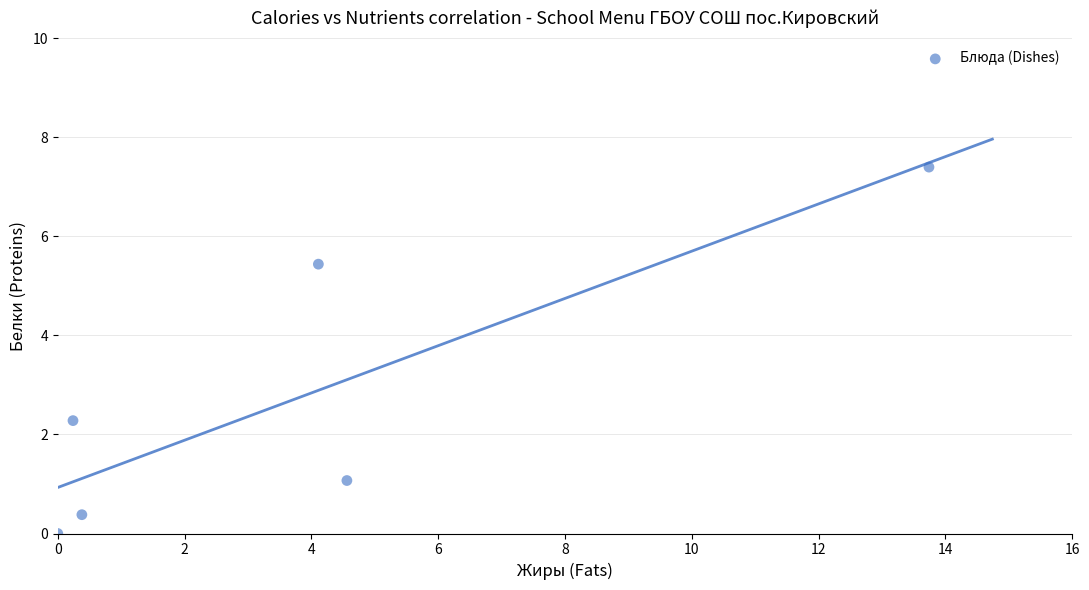

What is the average X value?

3.8